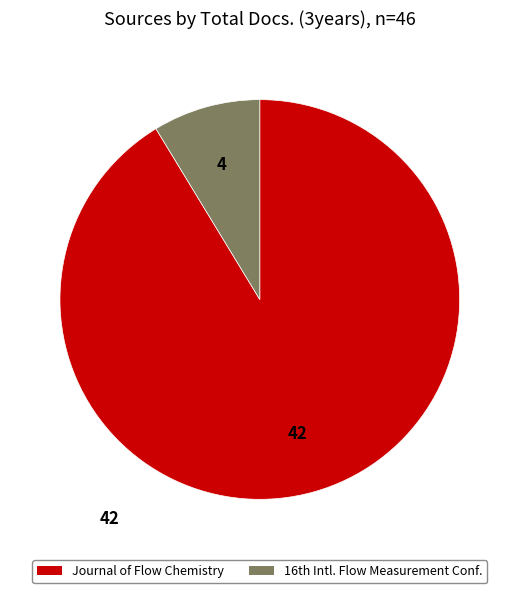

Is there any slice that represents more than half of the pie?

Yes